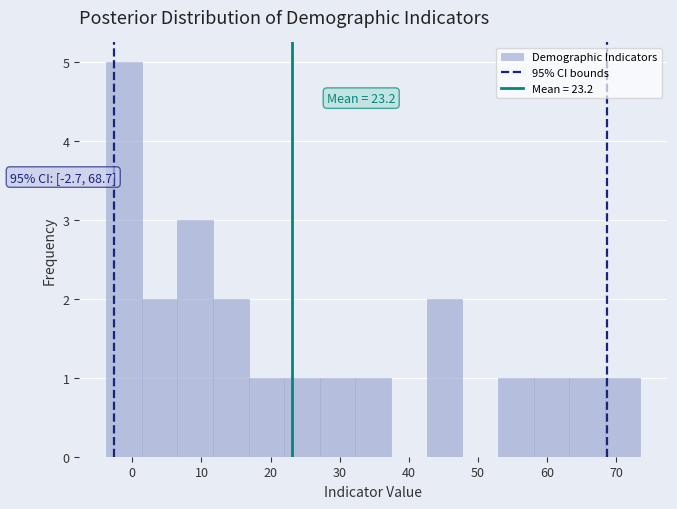

Which range on the x-axis has the tallest bar?

-4 to 1